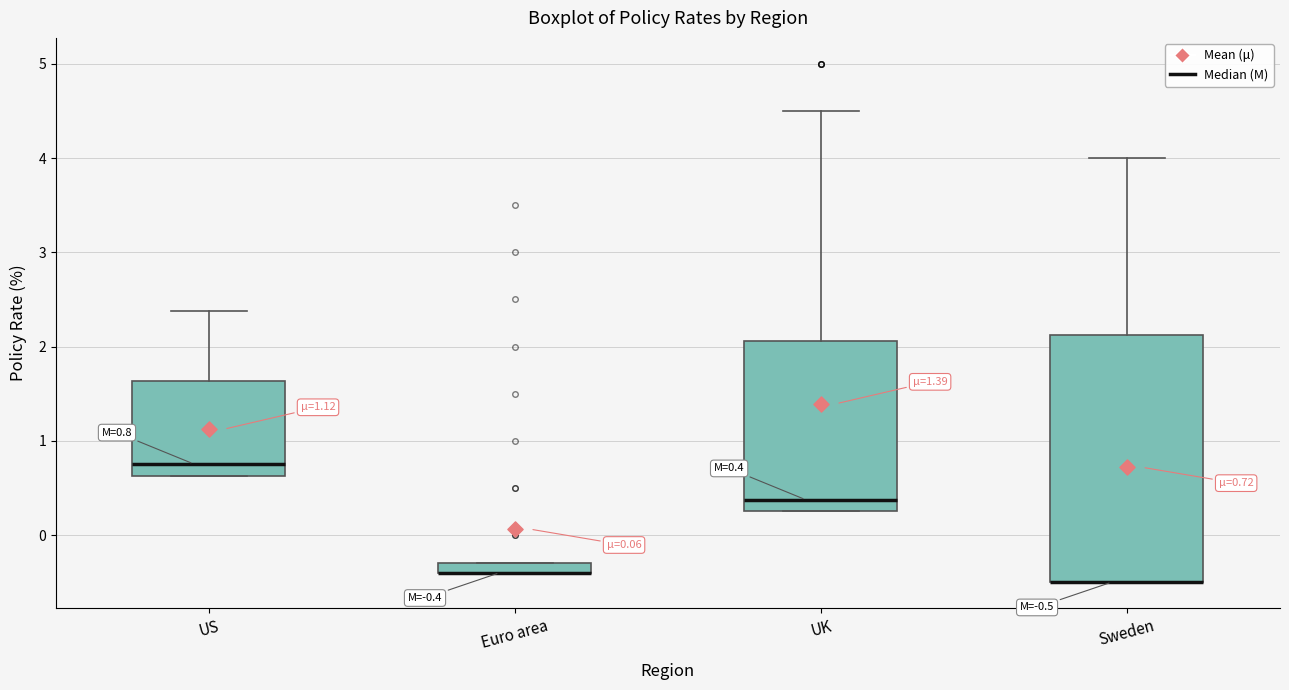

Which box is the tallest, from its lower edge to its upper edge?

Sweden